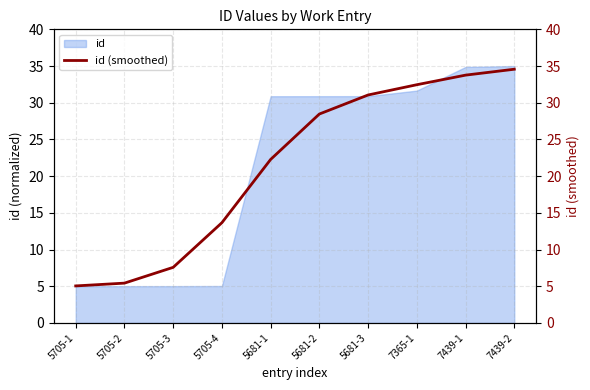

Where does the data first go above 28?

5681-2